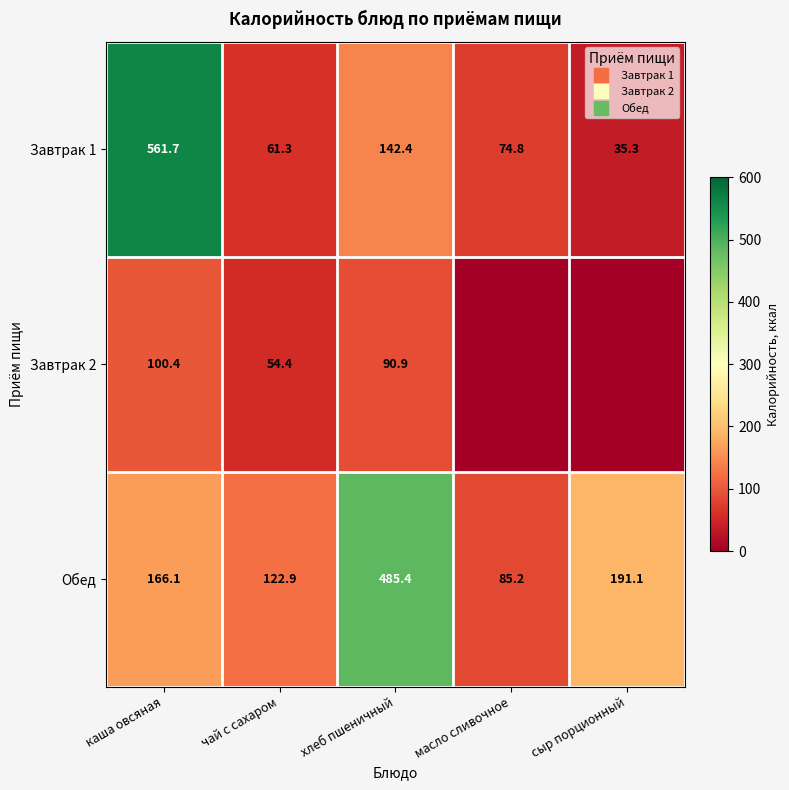

How many data points in Завтрак 1 are above 74?

3